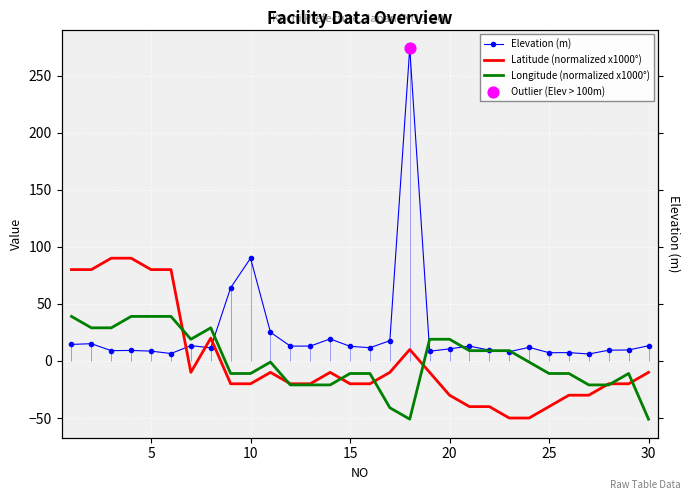

Which series contains the highest Y value?

Elevation (m)